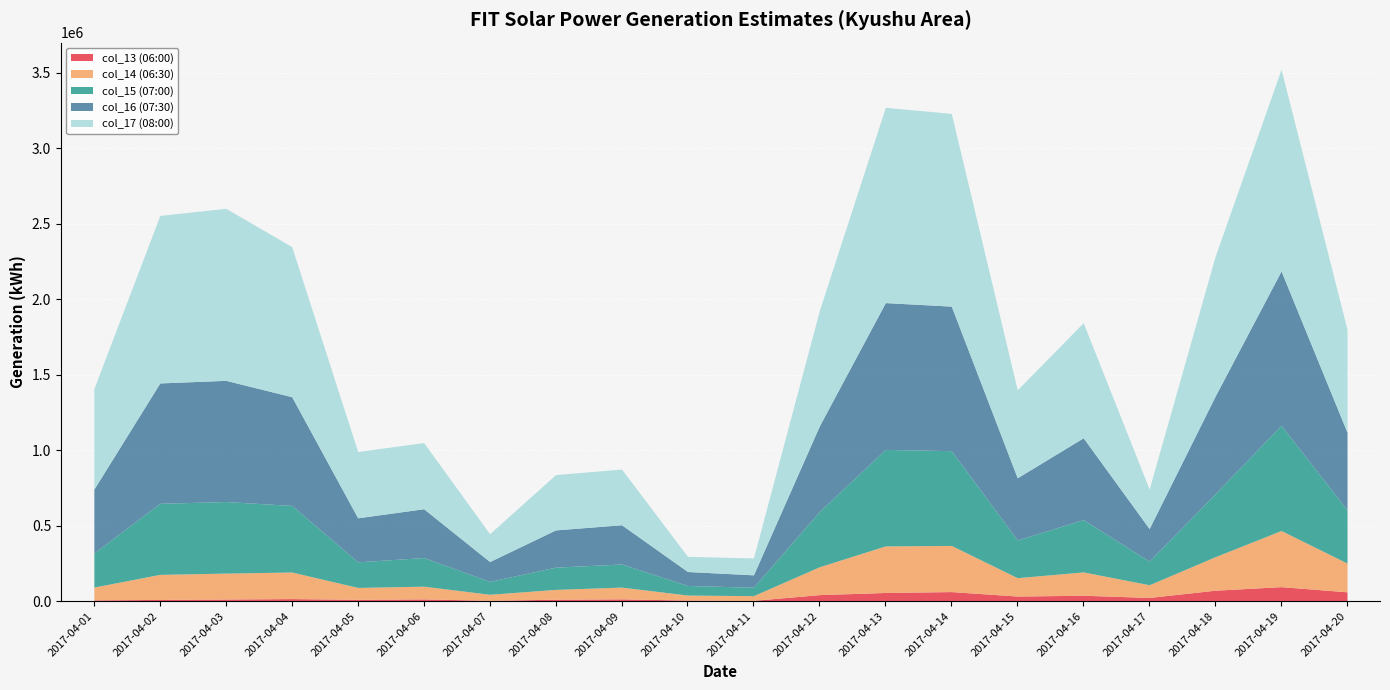

What is the total value across all series at 2017-04-06?

1050754.2